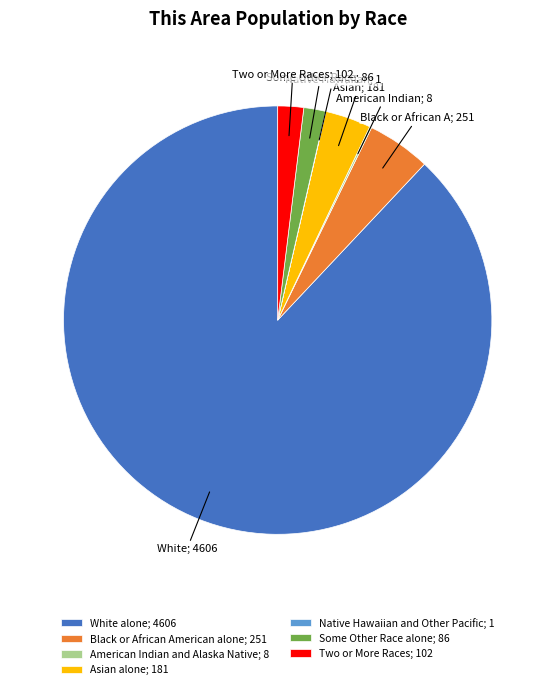

Which has a higher value, White alone or Asian alone?

White alone